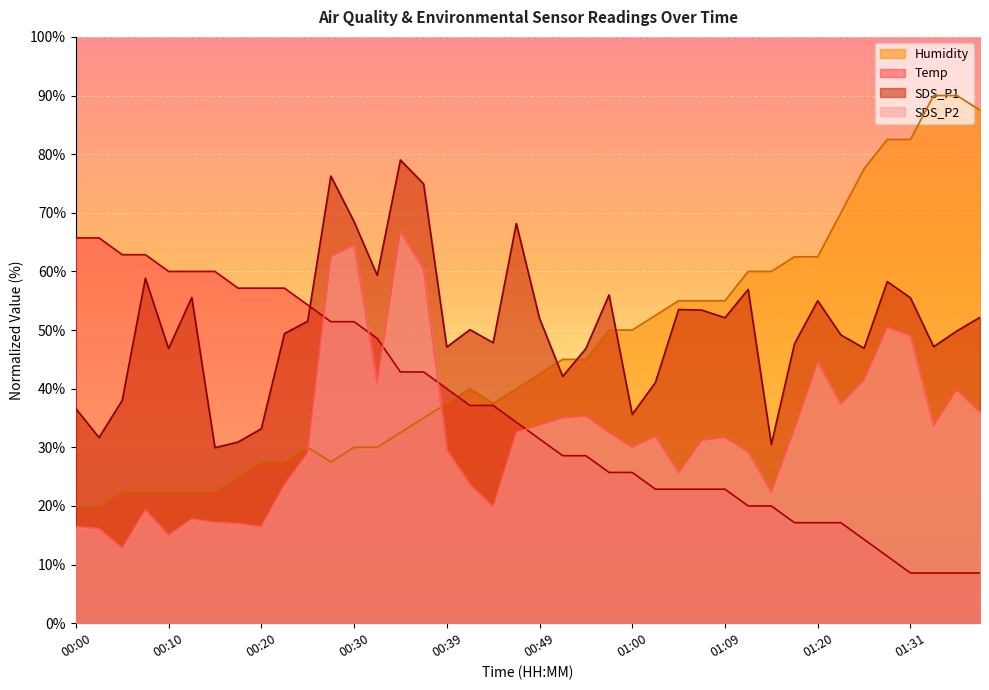

What are all the series names shown in the legend?

Humidity, Temp, SDS_P1, SDS_P2